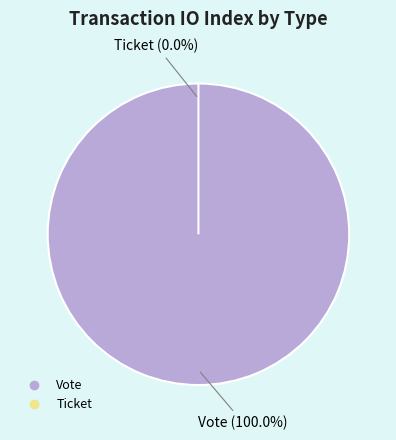

Is it true that Vote is 100% of the pie?

True